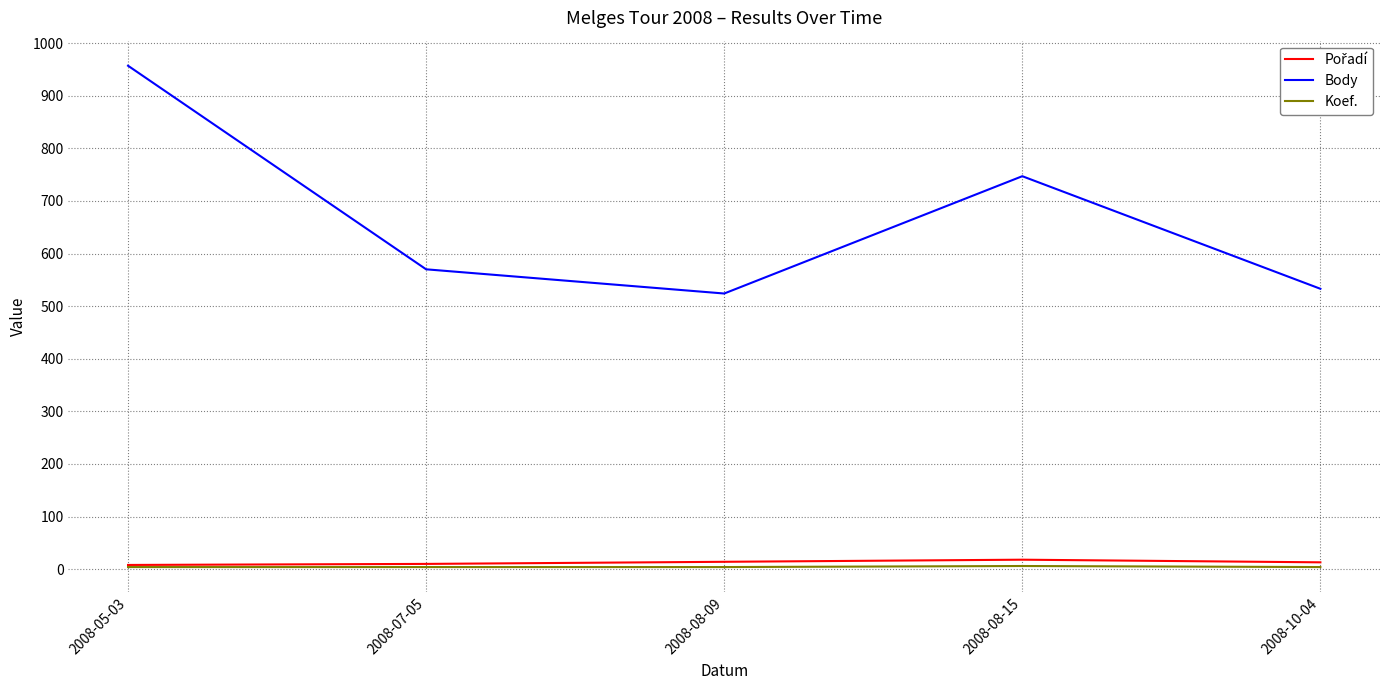

What is the greatest value displayed?

957